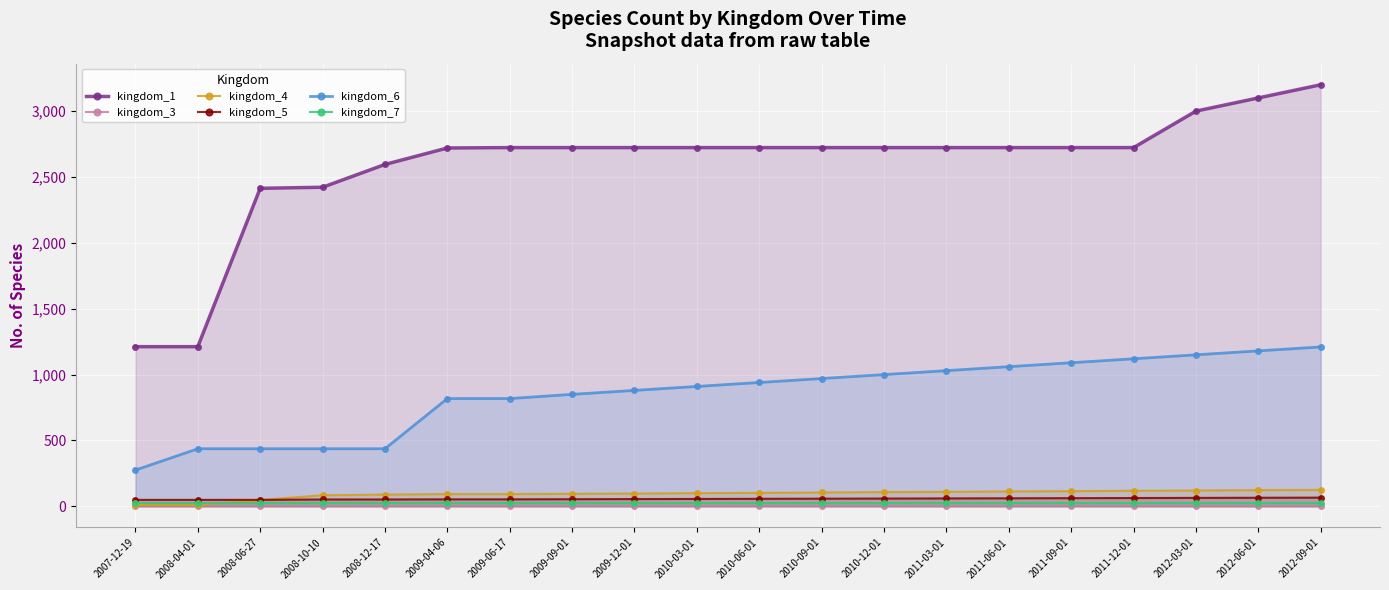

Reading left to right, extract all data points from this chart.

kingdom_1: 2007-12-19=1212	2008-04-01=1212	2008-06-27=2414	2008-10-10=2422	2008-12-17=2595	2009-04-06=2720	2009-06-17=2723	2009-09-01=2723	2009-12-01=2723	2010-03-01=2723	2010-06-01=2723	2010-09-01=2723	2010-12-01=2723	2011-03-01=2723	2011-06-01=2723	2011-09-01=2723	2011-12-01=2723	2012-03-01=3000	2012-06-01=3100	2012-09-01=3200
kingdom_3: 2007-12-19=3	2008-04-01=3	2008-06-27=3	2008-10-10=3	2008-12-17=3	2009-04-06=3	2009-06-17=3	2009-09-01=3	2009-12-01=3	2010-03-01=3	2010-06-01=3	2010-09-01=3	2010-12-01=3	2011-03-01=3	2011-06-01=3	2011-09-01=3	2011-12-01=3	2012-03-01=3	2012-06-01=3	2012-09-01=3
kingdom_4: 2007-12-19=10	2008-04-01=10	2008-06-27=48	2008-10-10=84	2008-12-17=89	2009-04-06=93	2009-06-17=93	2009-09-01=95	2009-12-01=97	2010-03-01=100	2010-06-01=102	2010-09-01=105	2010-12-01=108	2011-03-01=110	2011-06-01=113	2011-09-01=115	2011-12-01=118	2012-03-01=120	2012-06-01=123	2012-09-01=125
kingdom_5: 2007-12-19=49	2008-04-01=49	2008-06-27=49	2008-10-10=52	2008-12-17=52	2009-04-06=53	2009-06-17=53	2009-09-01=54	2009-12-01=55	2010-03-01=56	2010-06-01=57	2010-09-01=58	2010-12-01=59	2011-03-01=60	2011-06-01=61	2011-09-01=62	2011-12-01=63	2012-03-01=64	2012-06-01=65	2012-09-01=66
kingdom_6: 2007-12-19=275	2008-04-01=437	2008-06-27=437	2008-10-10=437	2008-12-17=437	2009-04-06=818	2009-06-17=818	2009-09-01=850	2009-12-01=880	2010-03-01=910	2010-06-01=940	2010-09-01=970	2010-12-01=1000	2011-03-01=1030	2011-06-01=1060	2011-09-01=1090	2011-12-01=1120	2012-03-01=1150	2012-06-01=1180	2012-09-01=1210
kingdom_7: 2007-12-19=22	2008-04-01=22	2008-06-27=22	2008-10-10=22	2008-12-17=22	2009-04-06=22	2009-06-17=22	2009-09-01=22	2009-12-01=22	2010-03-01=22	2010-06-01=22	2010-09-01=22	2010-12-01=22	2011-03-01=22	2011-06-01=22	2011-09-01=22	2011-12-01=22	2012-03-01=22	2012-06-01=22	2012-09-01=22